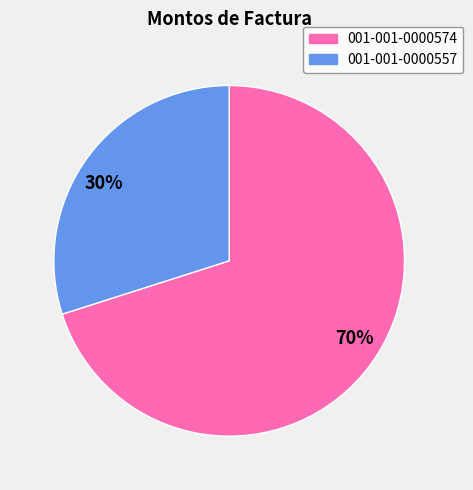

Is it true that 30% is 21% of the pie?

False